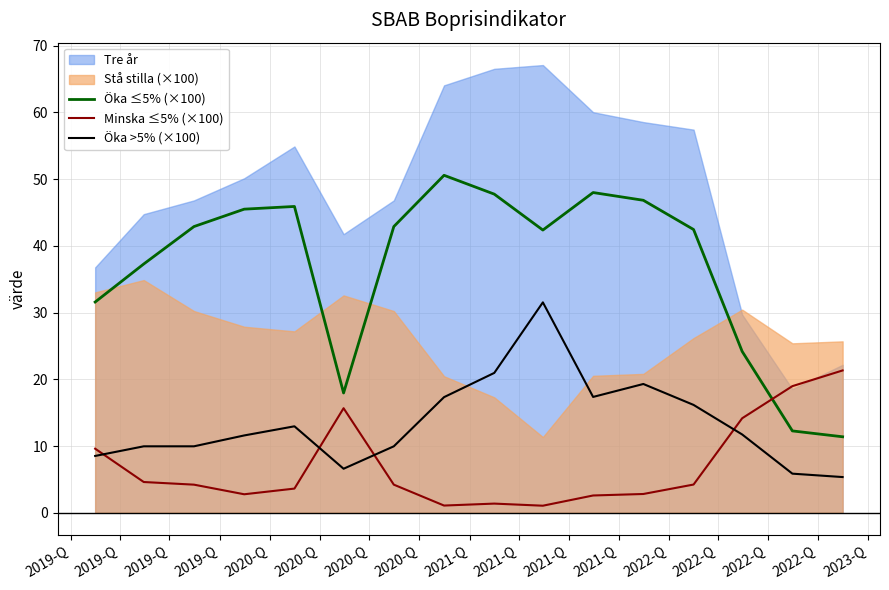

True or false: Minska ≤5% (×100) and Öka ≤5% (×100) cross at least once.

True